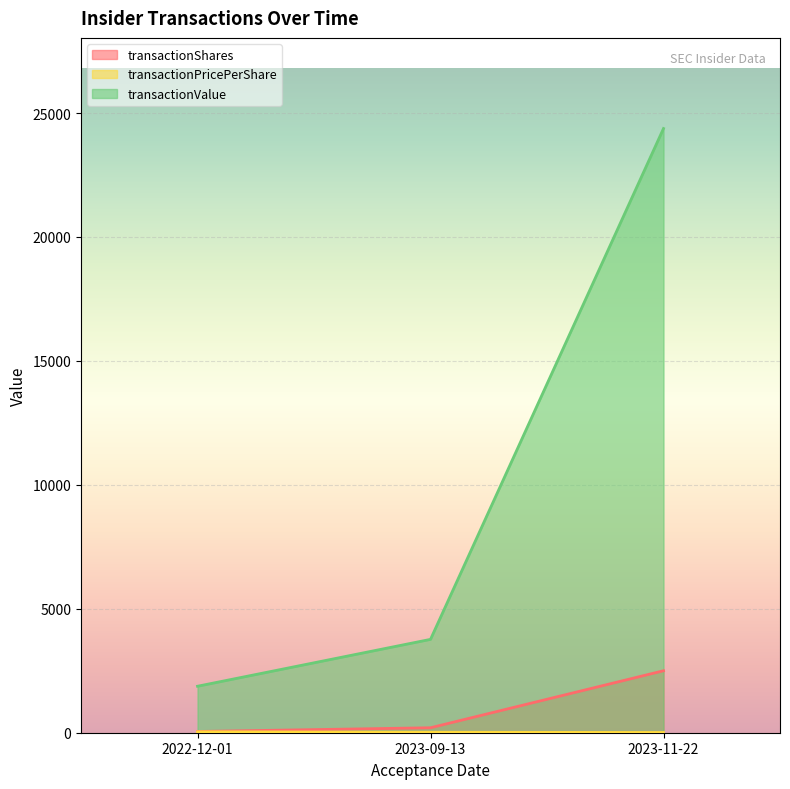

What is the sum of the transactionShares values at 2023-09-13 and 2022-12-01?

250.0